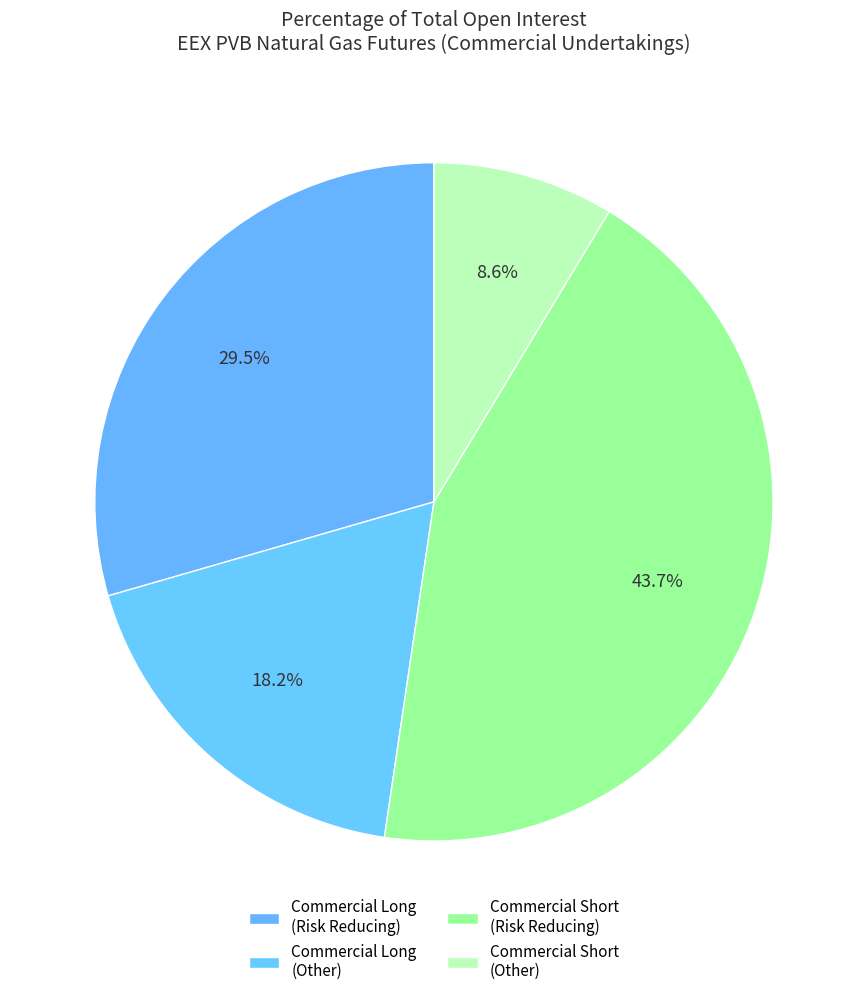

How many segments does this pie chart have?

4